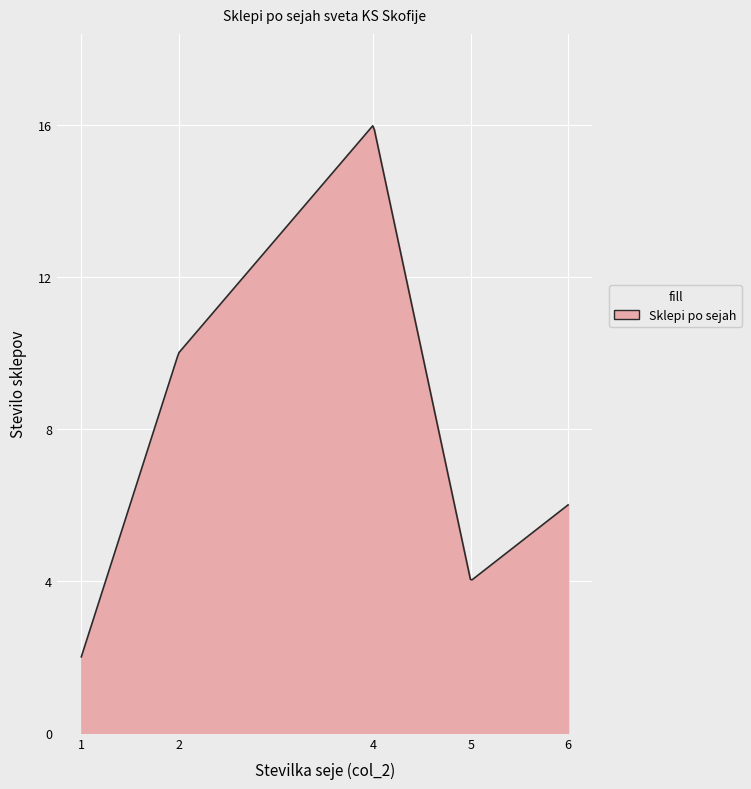

What is the maximum value shown in the chart?

16.0